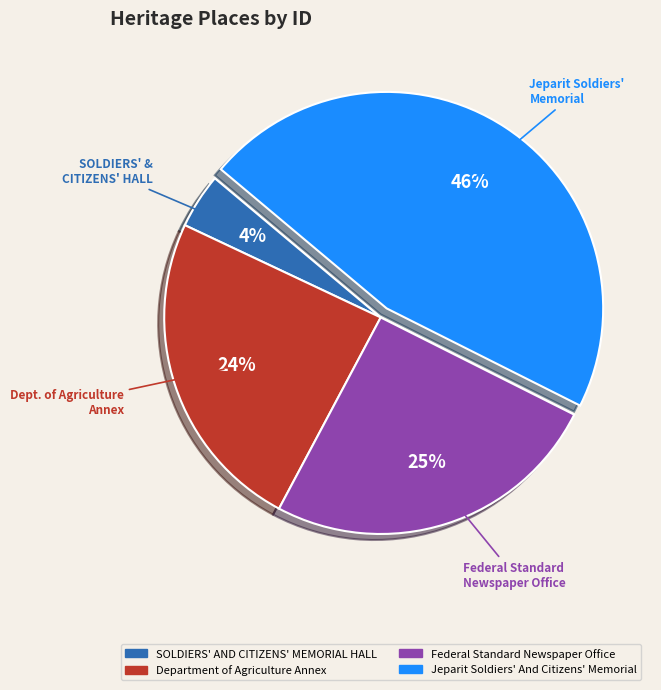

To the nearest percent, what percentage of the pie is Federal Standard Newspaper Office?

25%